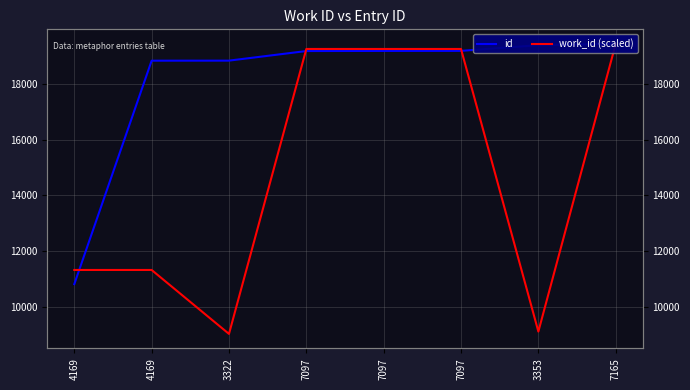

Which series ends up on top after the final intersection of id and work_id (scaled)?

id